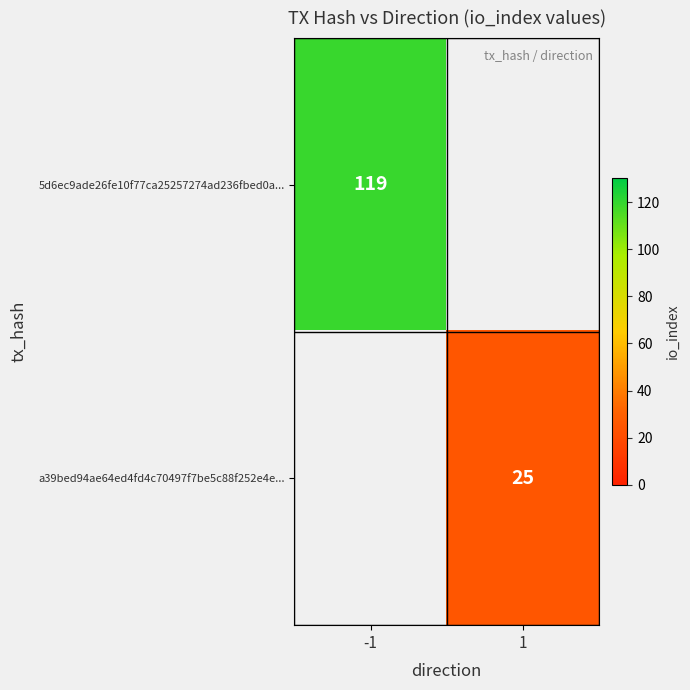

Count the number of data series in this chart.

2